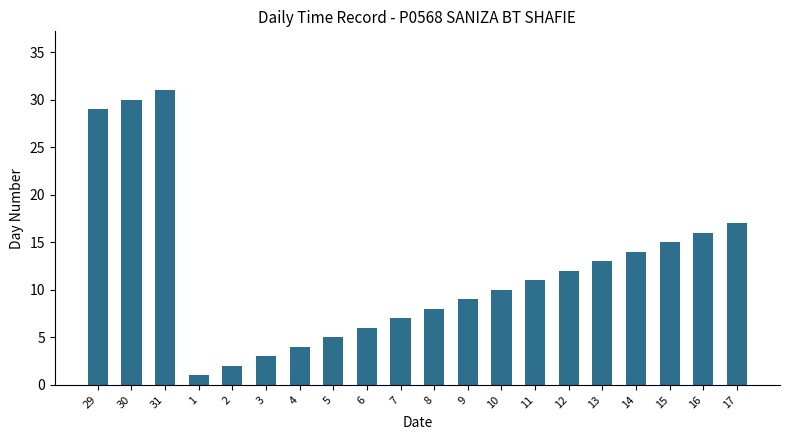

Does the chart contain any negative values?

No